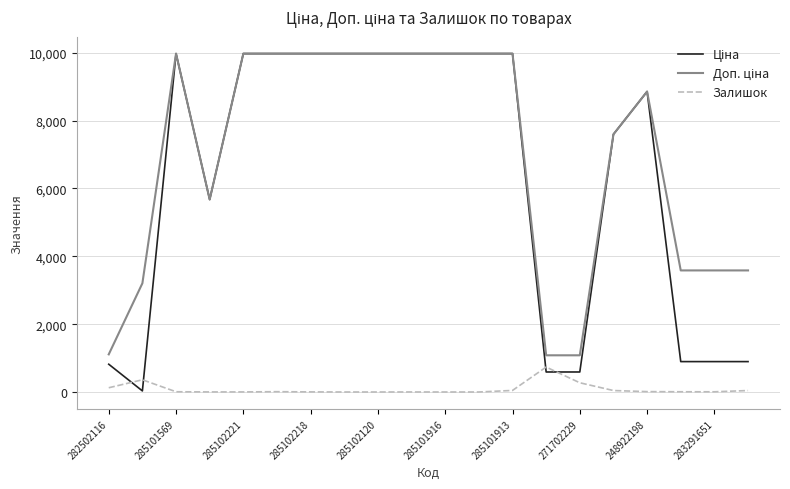

What is the greatest value displayed?

9975.0